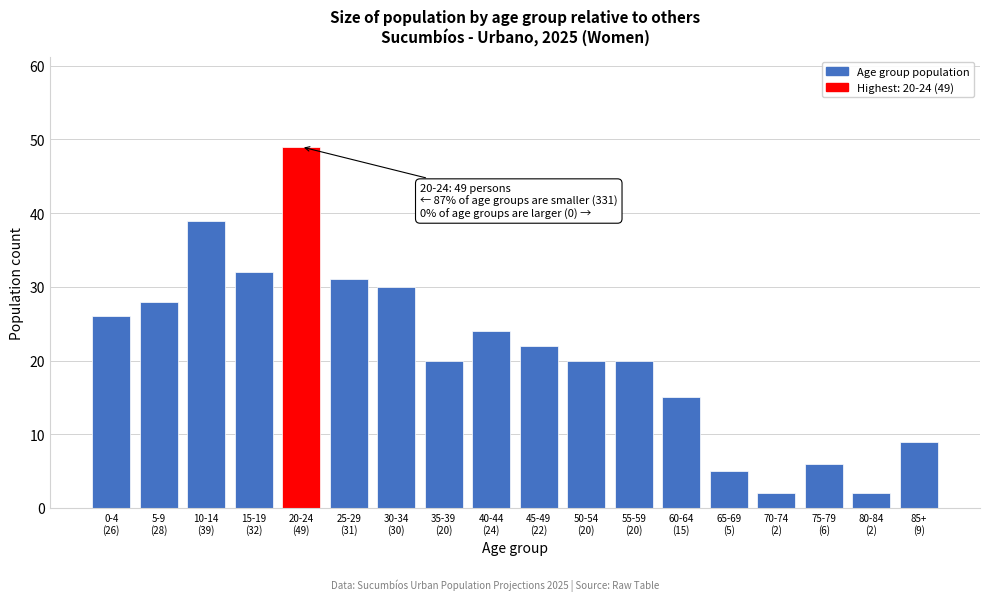

Reading left to right, what are all the values shown in this chart?

26	28	39	32	49	31	30	20	24	22	20	20	15	5	2	6	2	9